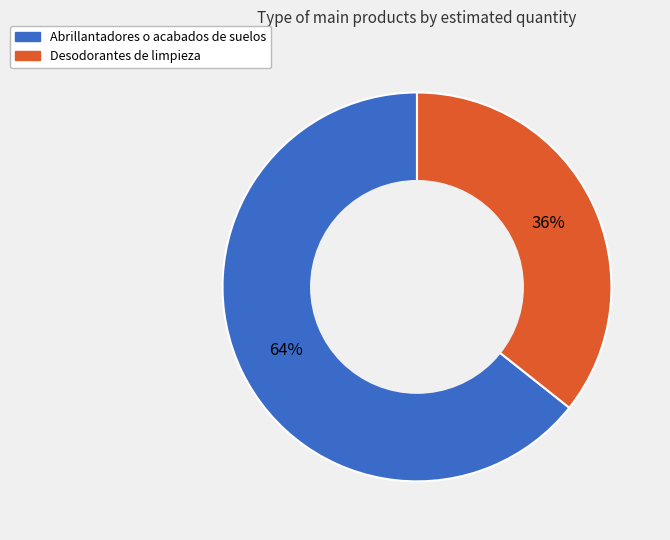

Is the sum of Abrillantadores o acabados de suelos and Desodorantes de limpieza greater than half?

Yes